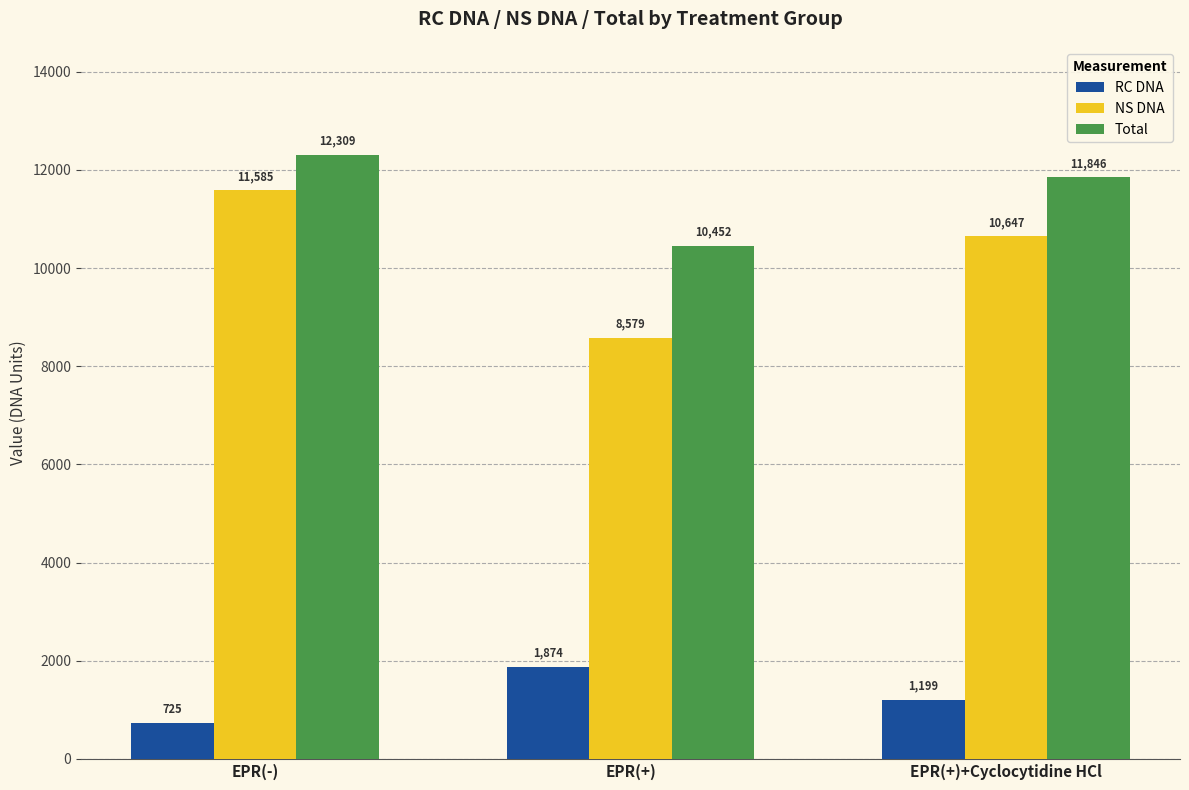

Are the bars grouped side by side (vs. stacked)?

Yes